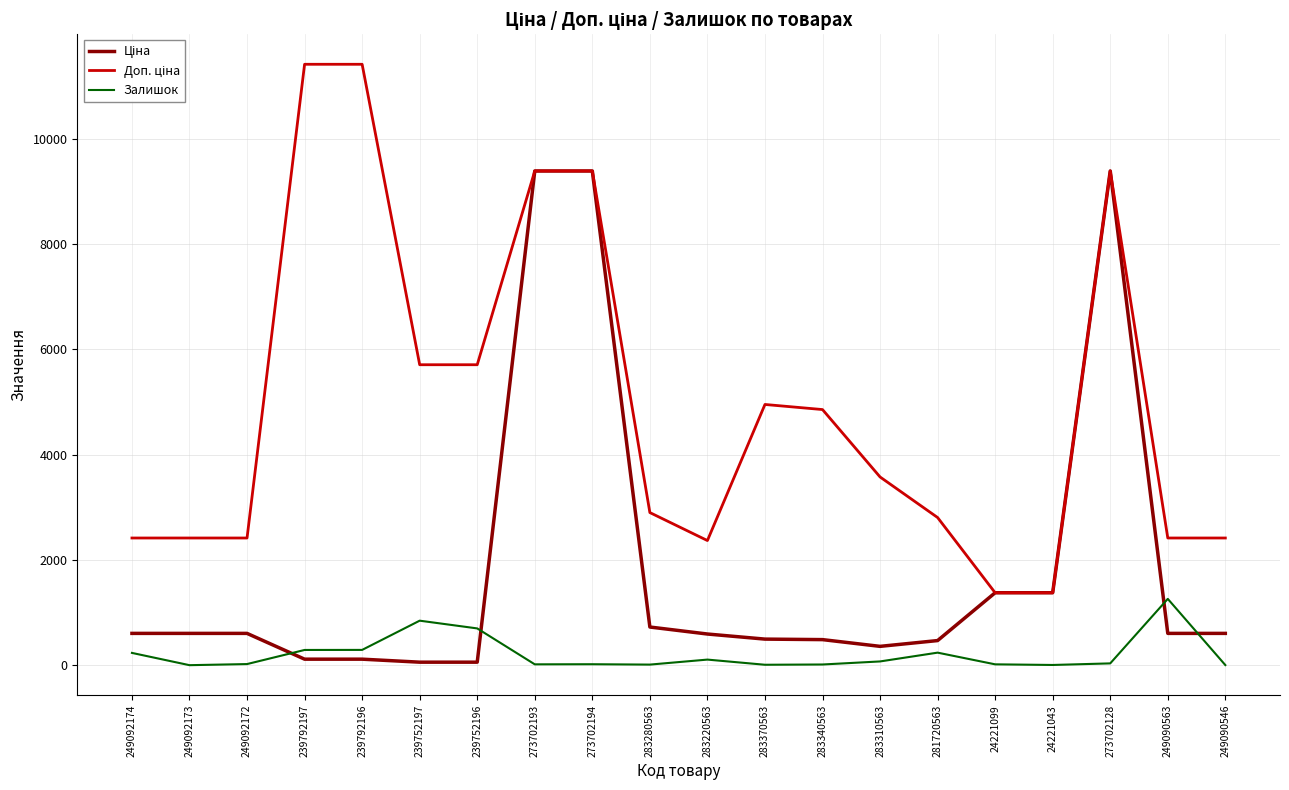

The Залишок series shows 290.0 at 239792196. True or false?

True